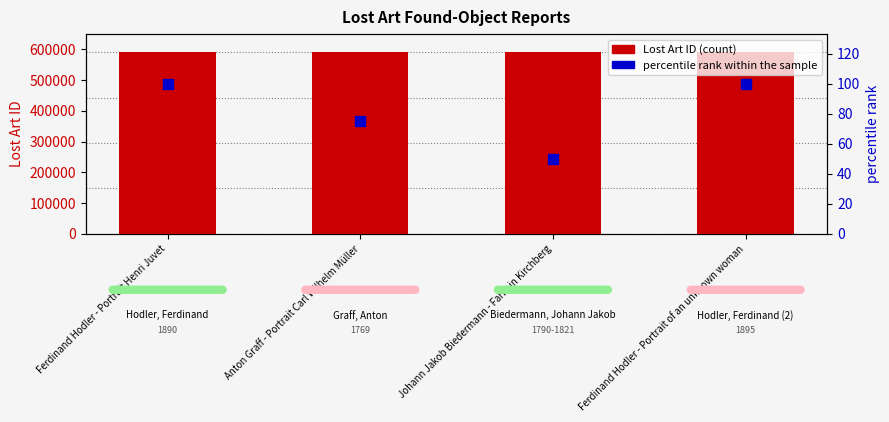

Which series has the widest spread of Y values?

Lost Art ID